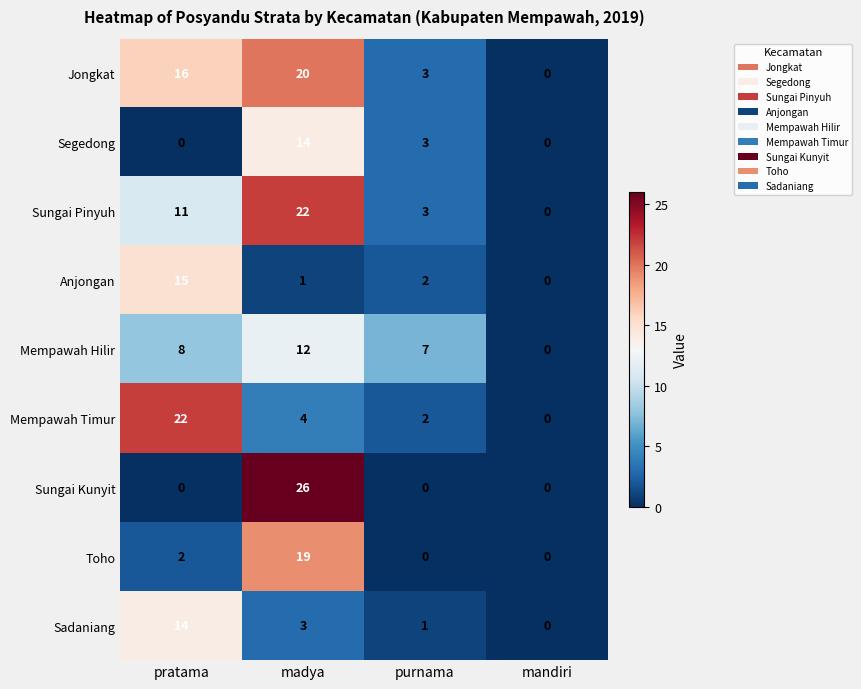

What is the approximate value of Toho at madya?

19